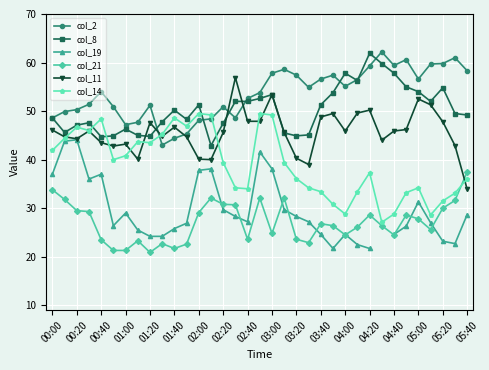

How many interior local valleys does the col_11 series have?

8